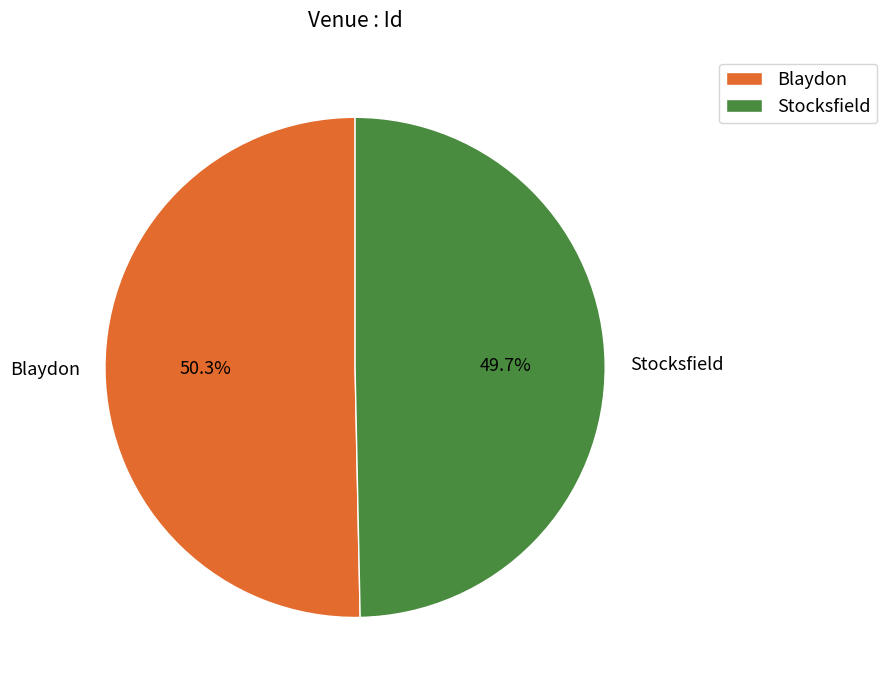

What is the largest slice in the pie chart?

Blaydon